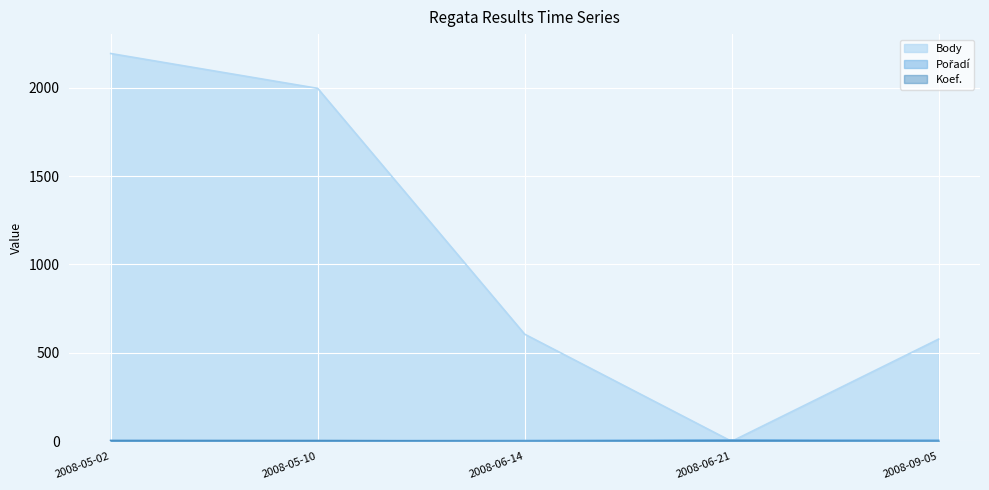

Which has a higher value, 2008-06-14 or 2008-05-10?

2008-05-10